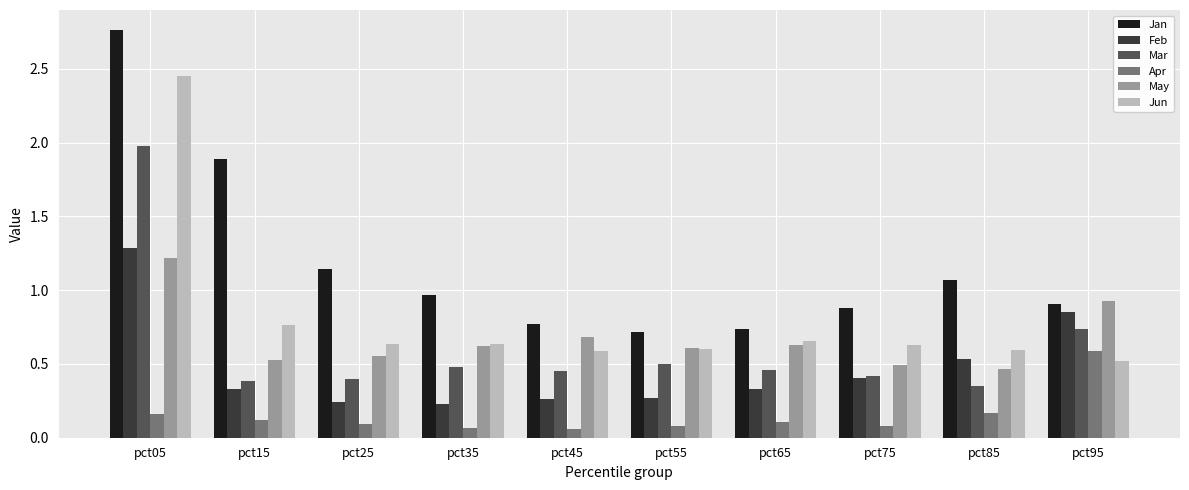

Between pct45 and pct75, which series saw the biggest shift?

May